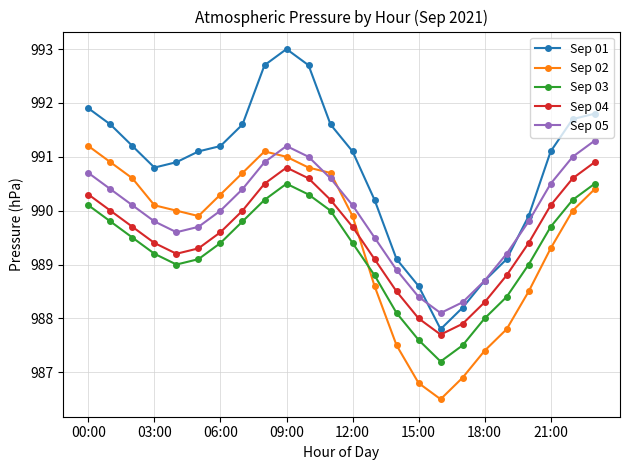

What is the maximum value for Sep 05?

991.3